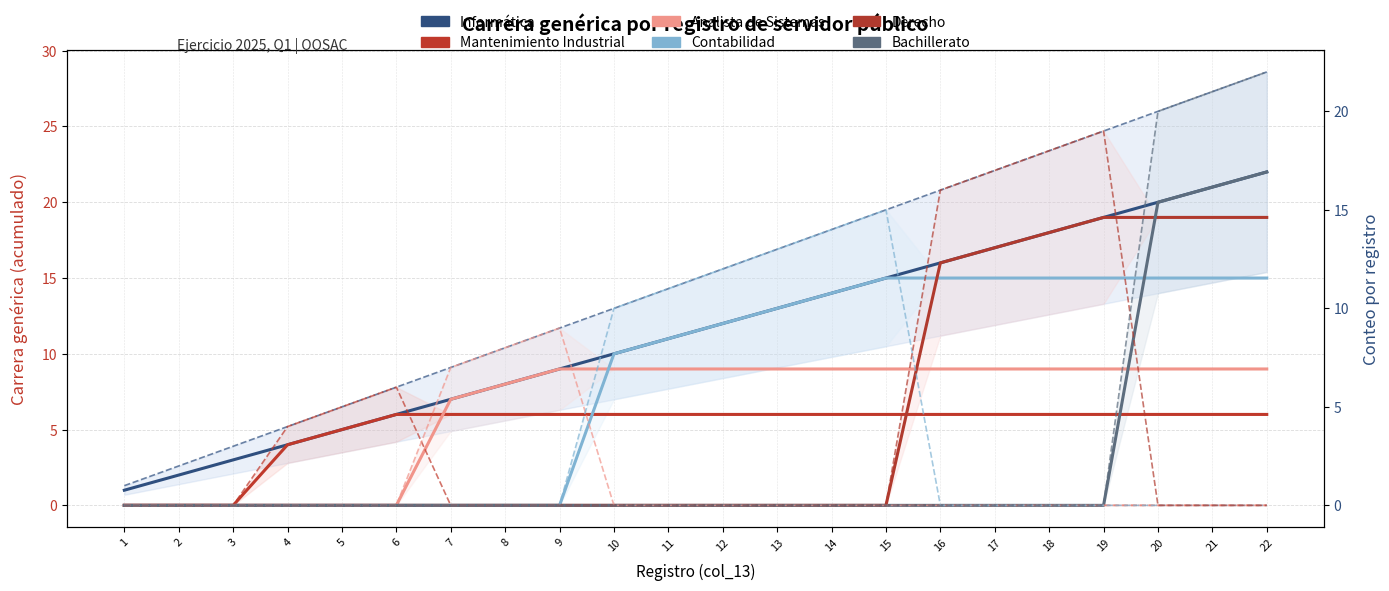

Reading left to right, what are all the values shown in this chart?

Informática: 1	2	3	4	5	6	7	8	9	10	11	12	13	14	15	16	17	18	19	20	21	22
Mantenimiento Industrial: 0	0	0	4	5	6	0	0	0	0	0	0	0	0	0	0	0	0	0	0	0	0
Analista de Sistemas: 0	0	0	0	0	0	7	8	9	0	0	0	0	0	0	0	0	0	0	0	0	0
Contabilidad: 0	0	0	0	0	0	0	0	0	10	11	12	13	14	15	0	0	0	0	0	0	0
Derecho: 0	0	0	0	0	0	0	0	0	0	0	0	0	0	0	16	17	18	19	0	0	0
Bachillerato: 0	0	0	0	0	0	0	0	0	0	0	0	0	0	0	0	0	0	0	20	21	22